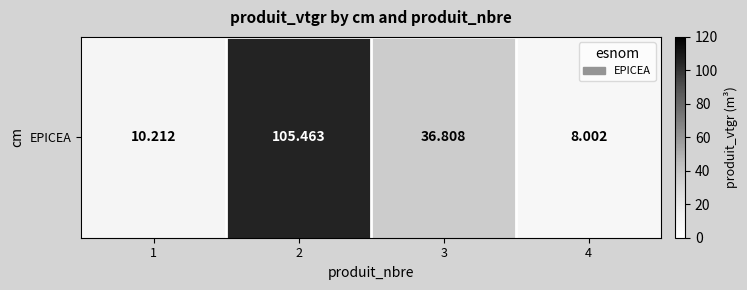

What is the minimum value shown in the chart?

8.0